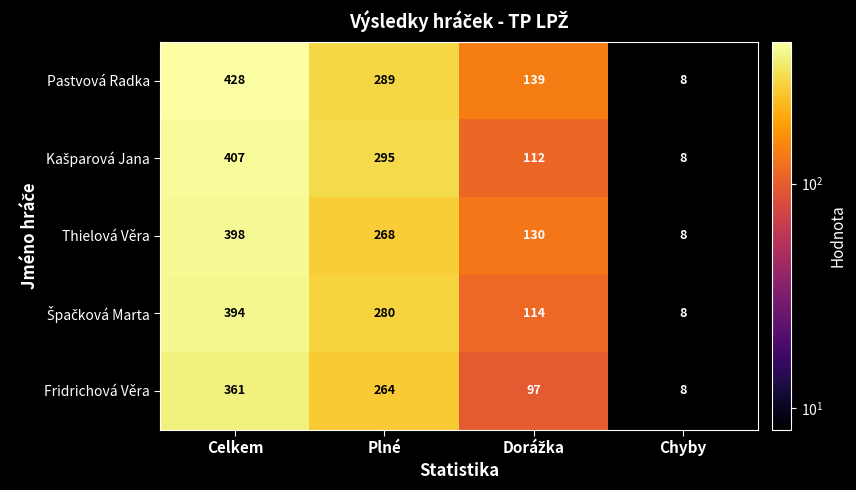

Is it true that Fridrichová Věra equals 264 at Plné?

True